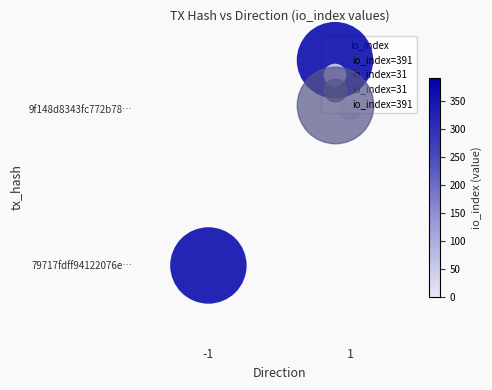

How many data points does each series have?

2